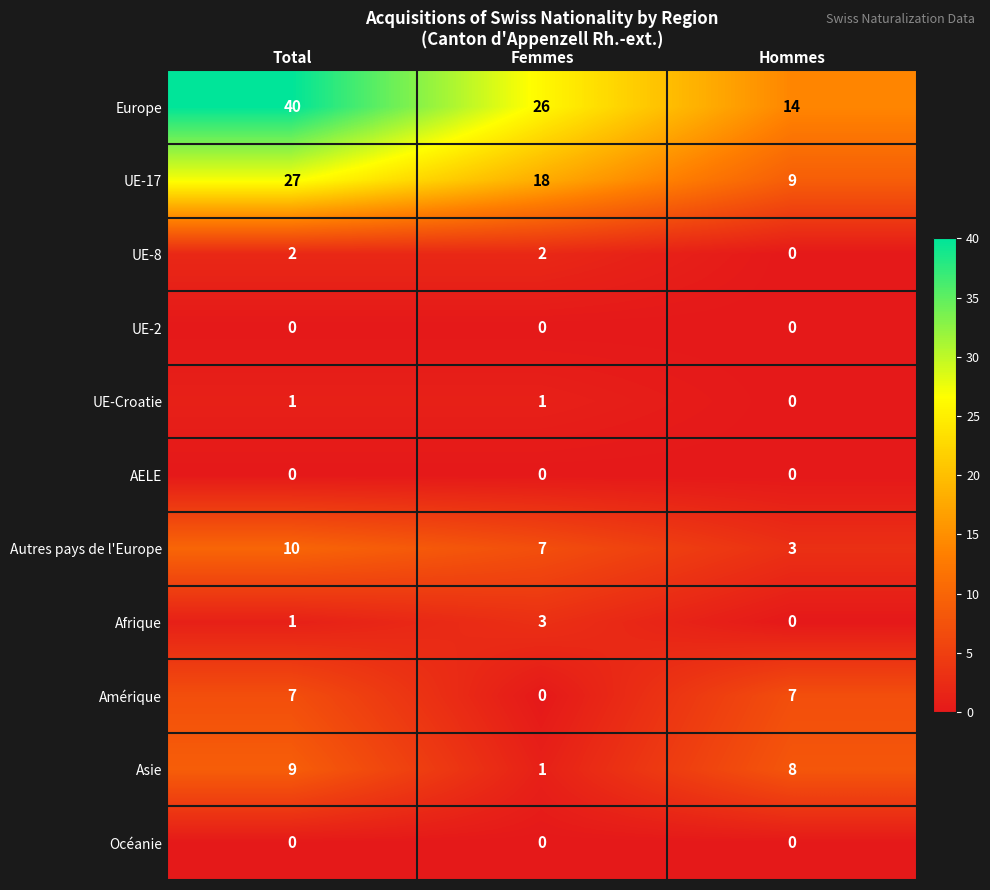

Is it true that Autres pays de l'Europe equals 5 at Hommes?

False